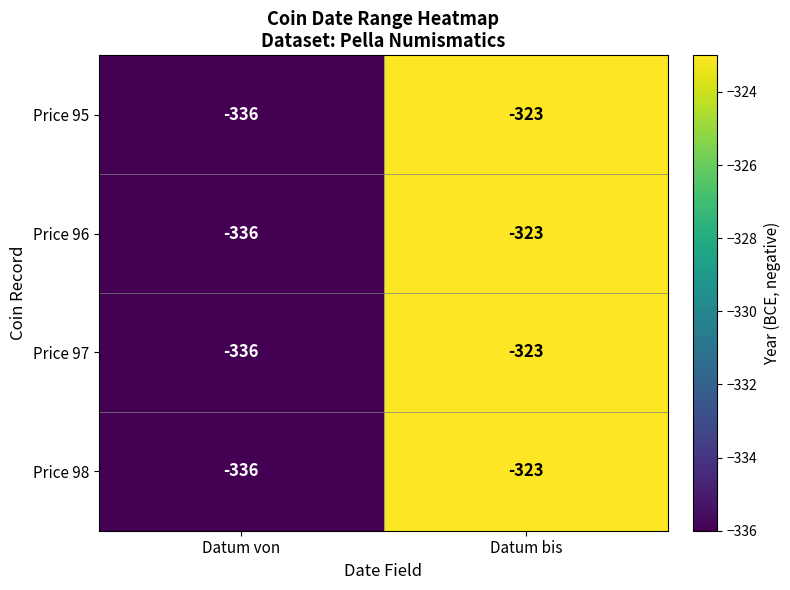

Reading right to left, list all the values displayed in this chart.

Price 95: Datum bis=-323	Datum von=-336
Price 96: Datum bis=-323	Datum von=-336
Price 97: Datum bis=-323	Datum von=-336
Price 98: Datum bis=-323	Datum von=-336